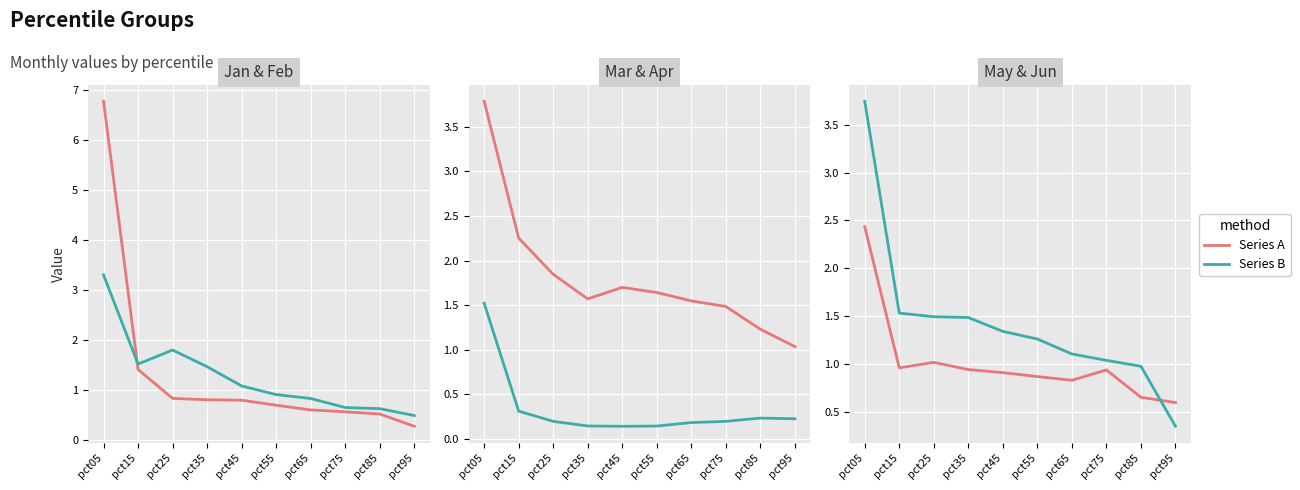

True or false: Feb has more than 2 interior local peaks.

False